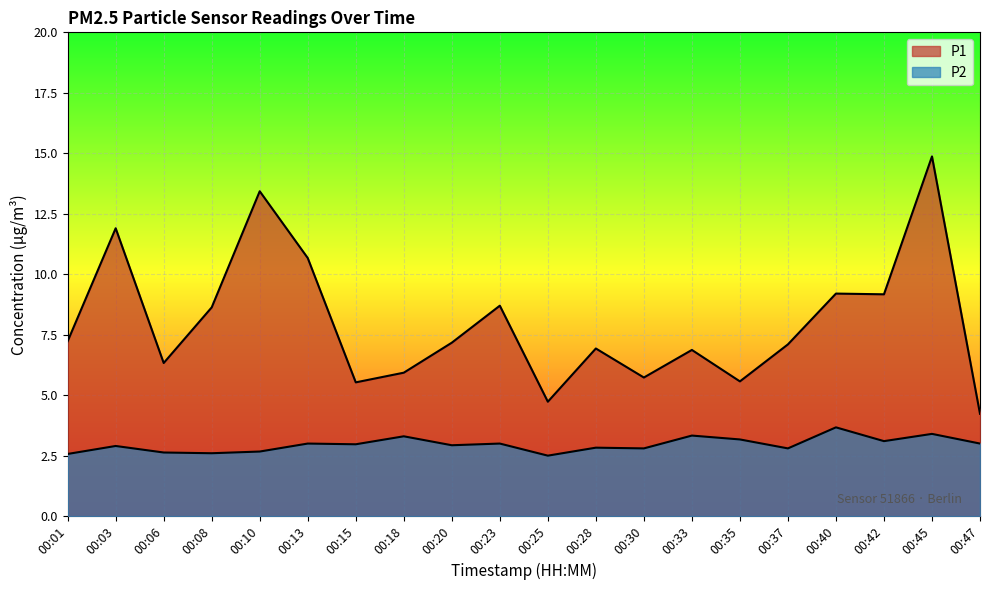

At which category does P1 reach its first local peak?

00:03